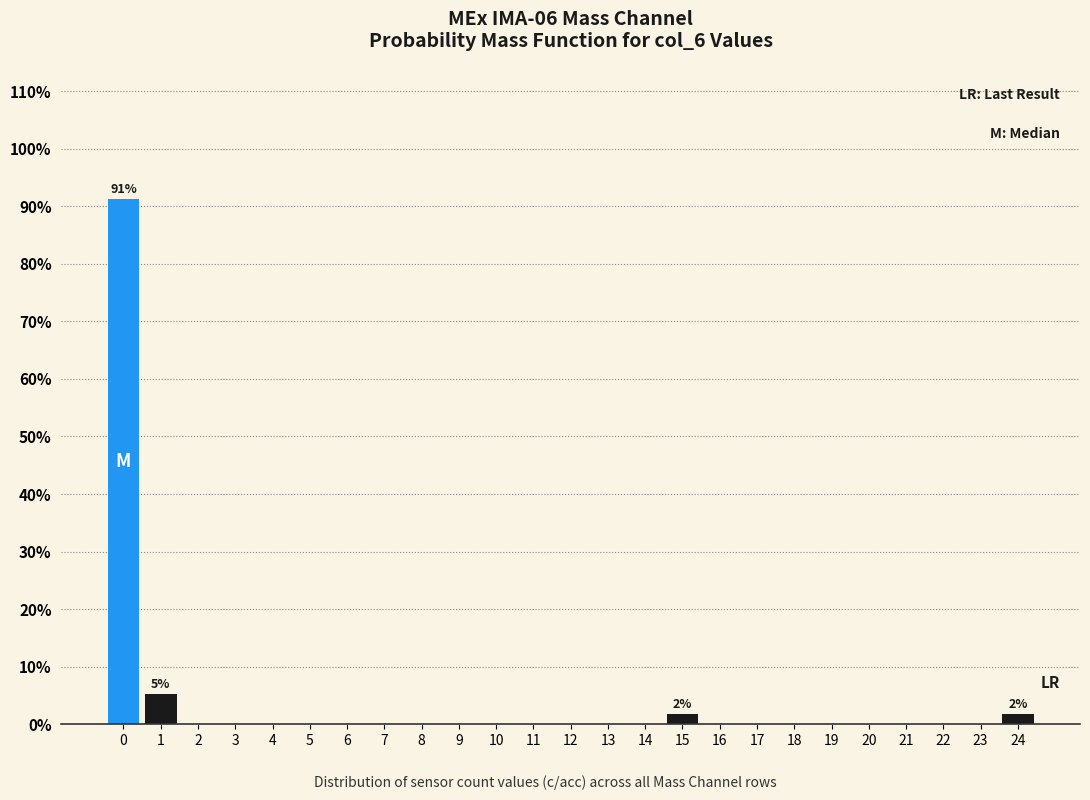

Over which range of the x-axis is the bar tallest?

-0.5 to 0.5